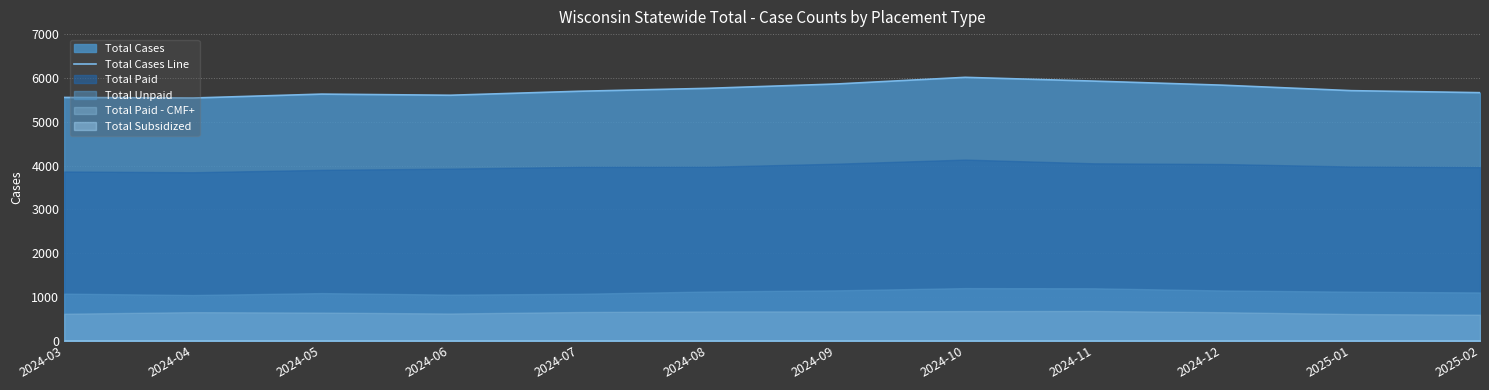

What is the minimum value shown in the chart?

5541